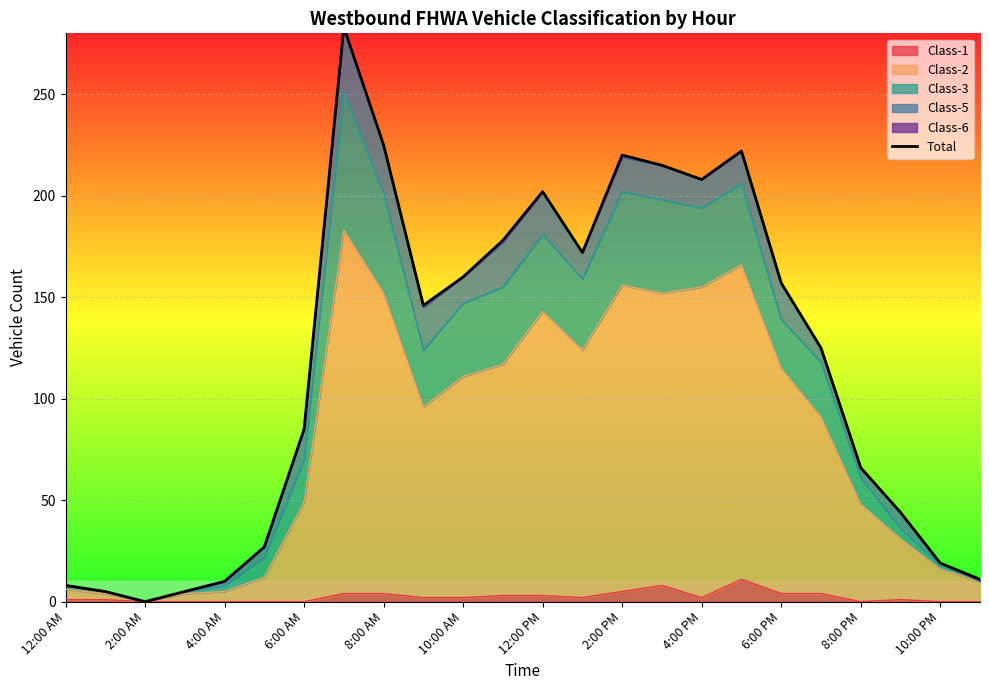

What is the greatest value displayed?

283